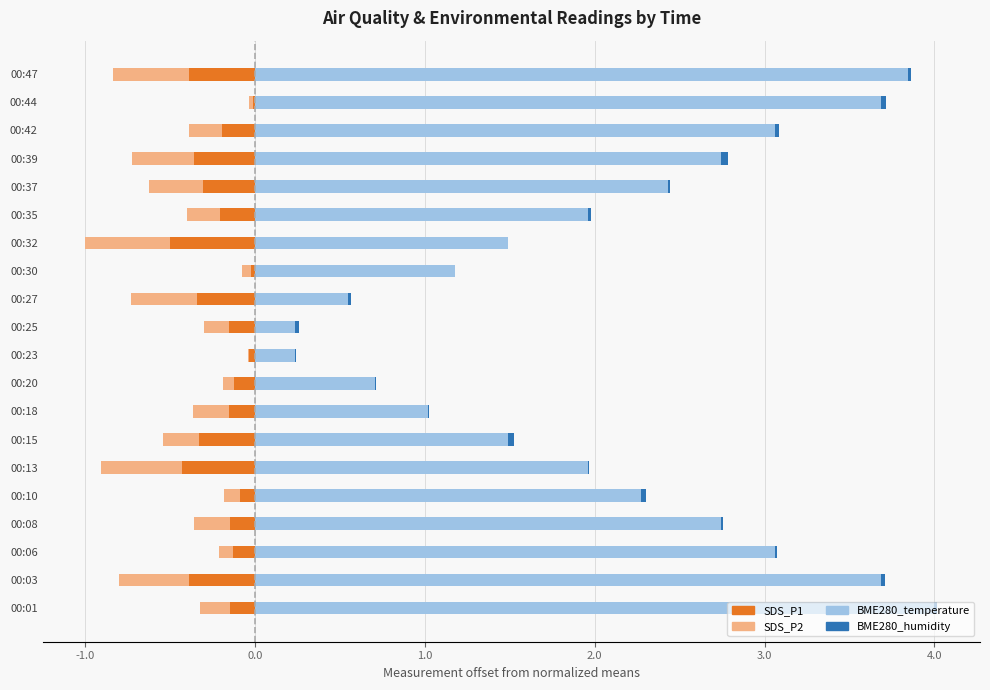

The SDS_P2 series shows -0.0 at 00:44. True or false?

False